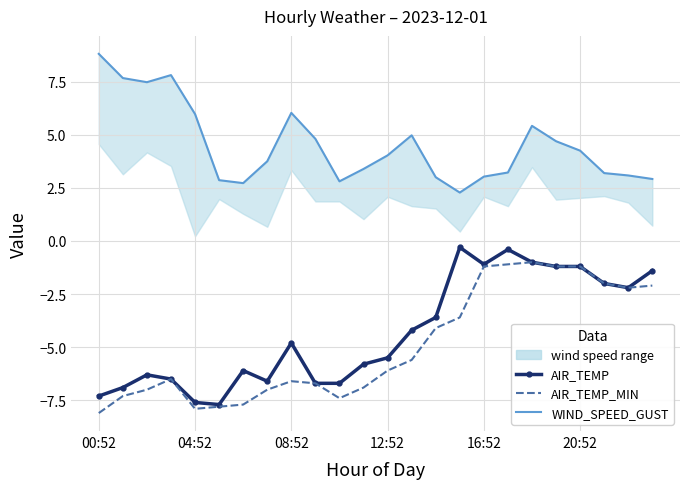

True or false: AIR_TEMP_MIN has more than 0 points higher than both neighbors.

True